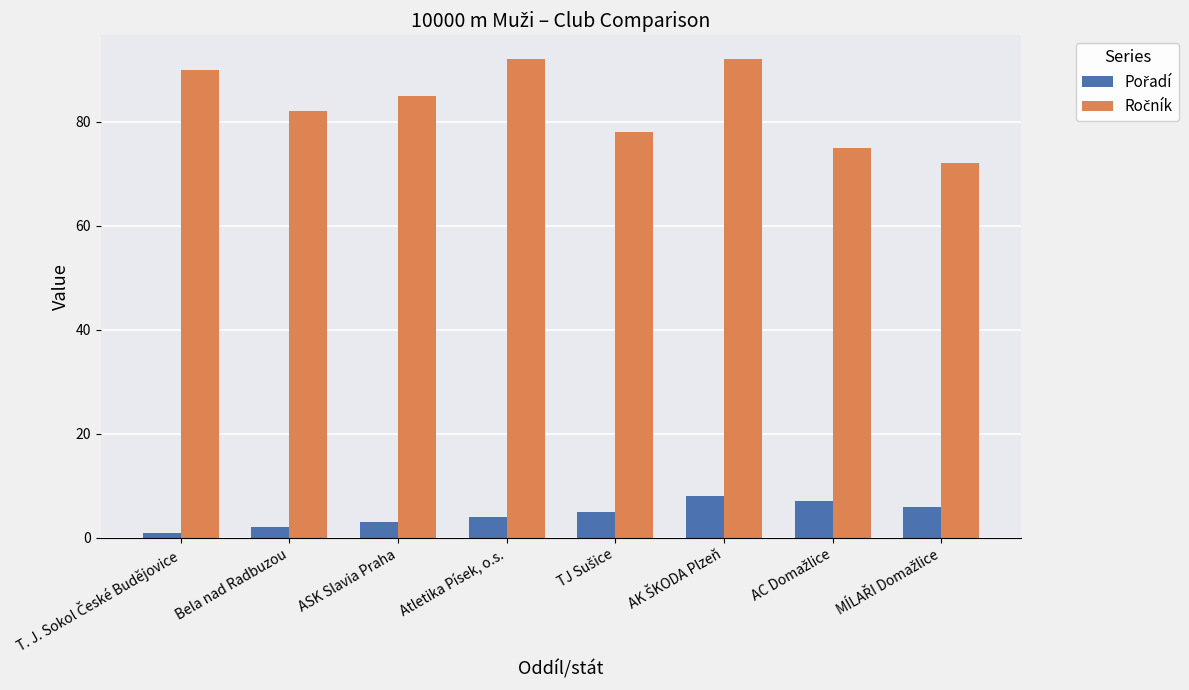

At how many categories does at least one series exceed 54?

8